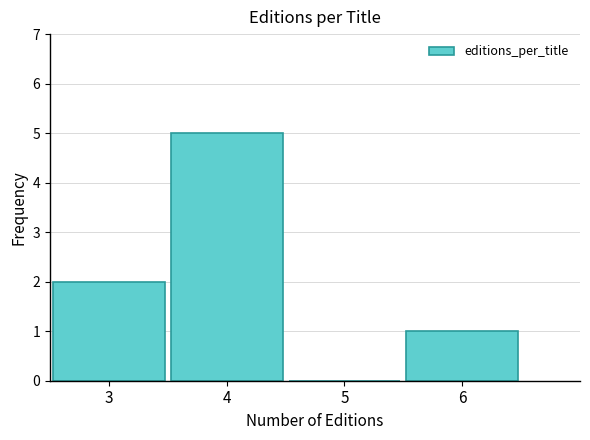

Reading left to right, list every bar in this chart as the range it spans on the x-axis followed by its height. The values are not printed on the chart, so give them approximately, as read against the axis.

2.5 to 3.5: 2
3.5 to 4.5: 5
4.5 to 5.5: 0
5.5 to 6.5: 1